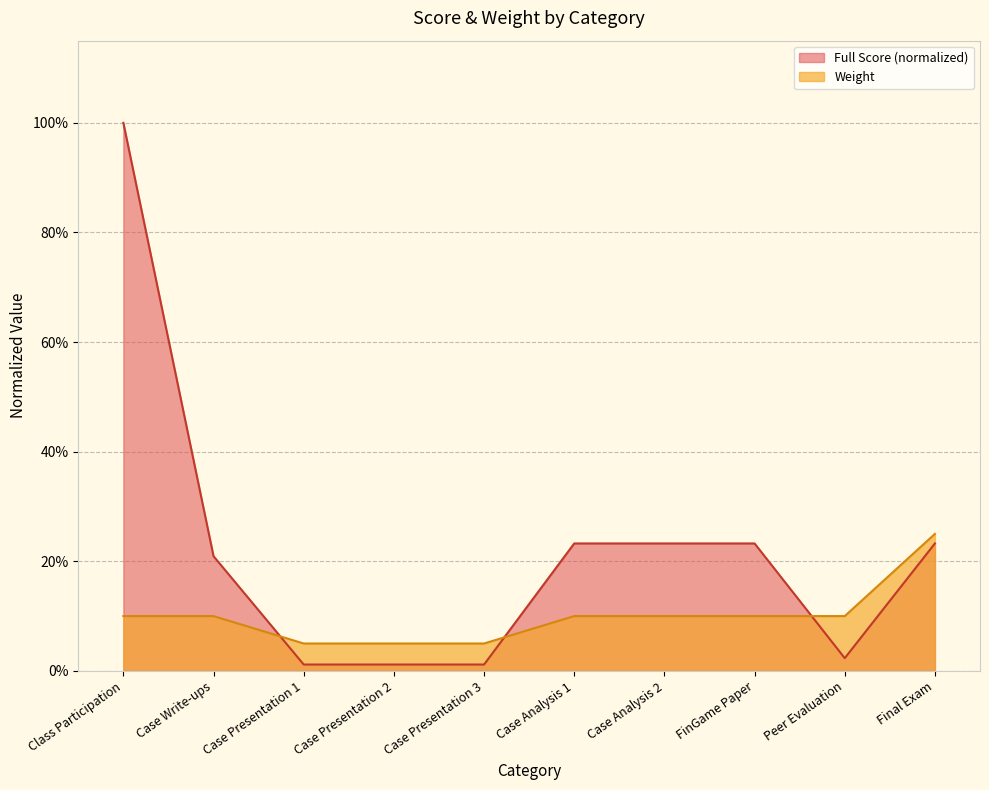

True or false: Weight has a value of 0.1 at Class Participation.

True